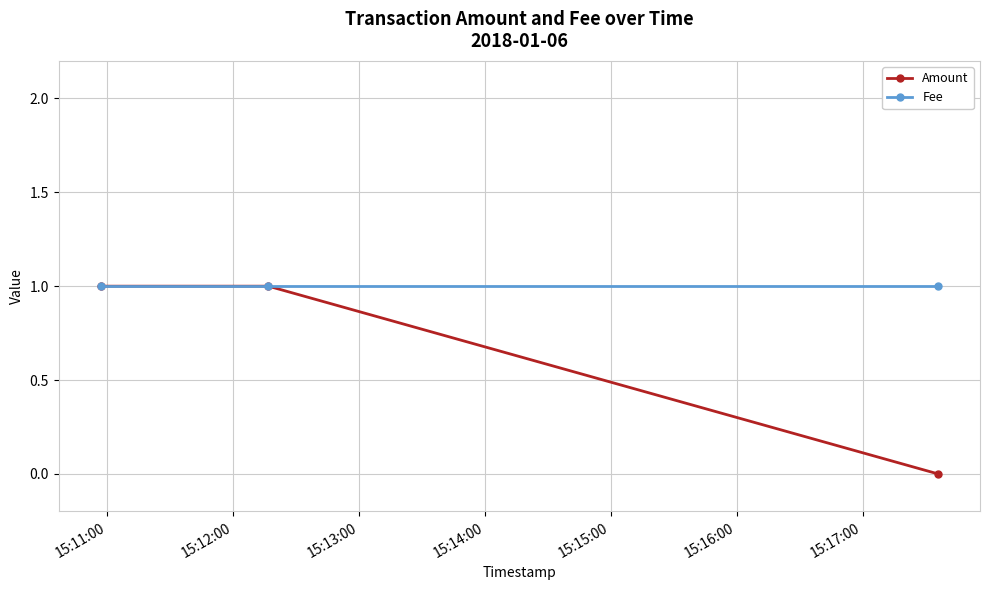

List the series in order of their overall mean, highest first.

Fee, Amount